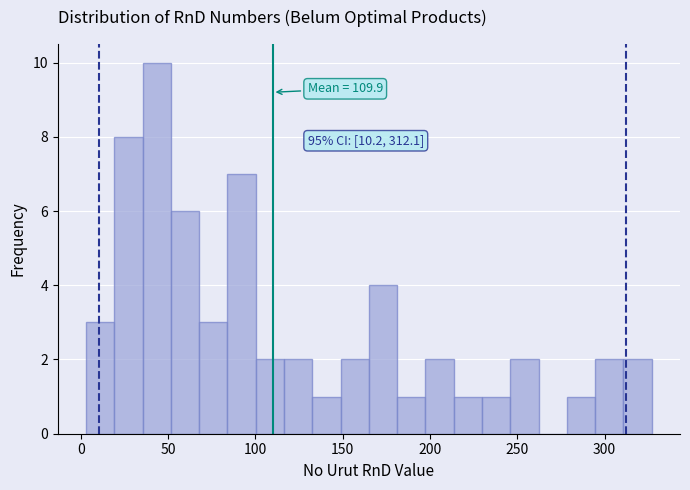

Read against the x-axis, roughly where is the centre of the tallest bar?

45